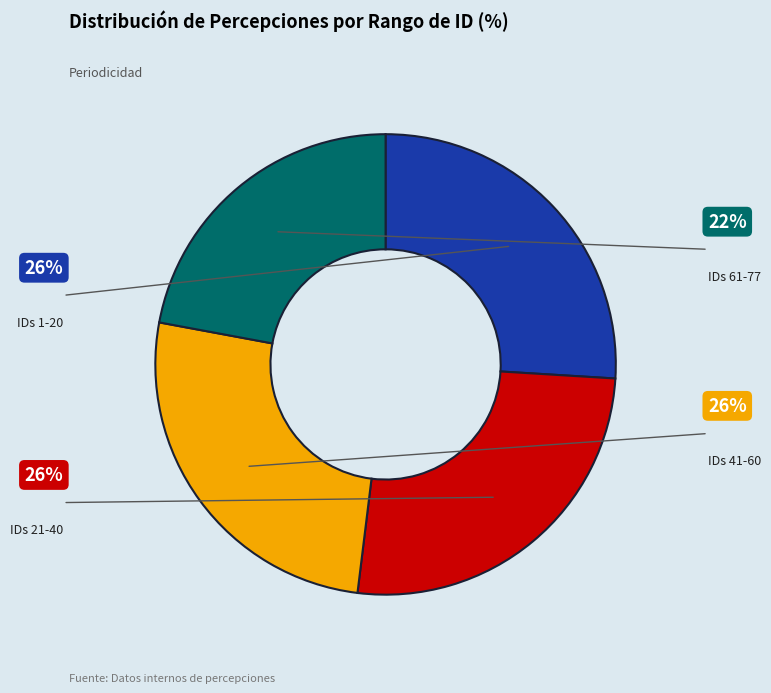

How many slices are in this pie chart?

4